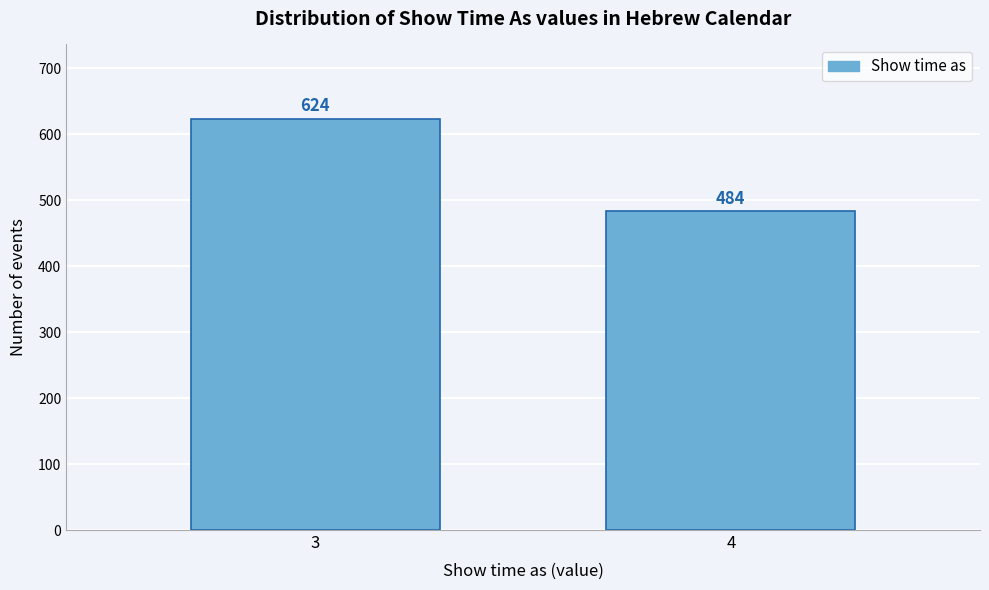

Reading left to right, what are all the values shown in this chart?

624	484